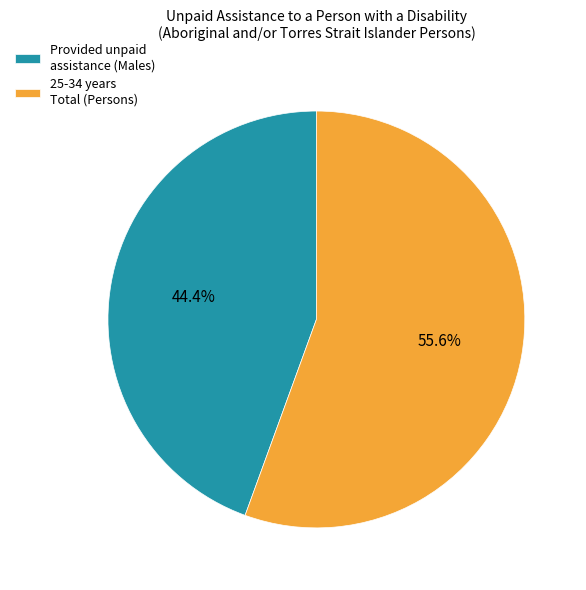

Does any single category account for the majority?

Yes